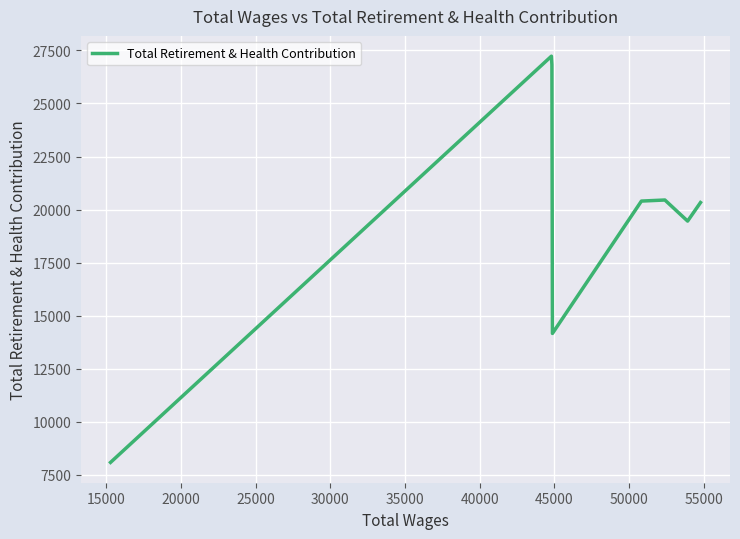

What is the average value?

19618